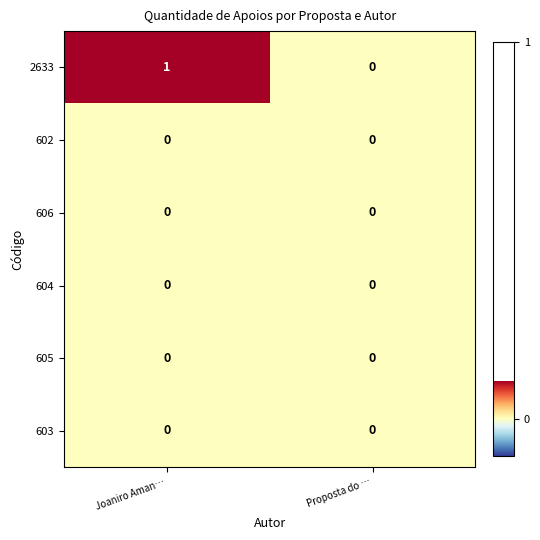

Reading left to right, transcribe all the data shown in this chart.

2633: 1	0
602: 0	0
606: 0	0
604: 0	0
605: 0	0
603: 0	0